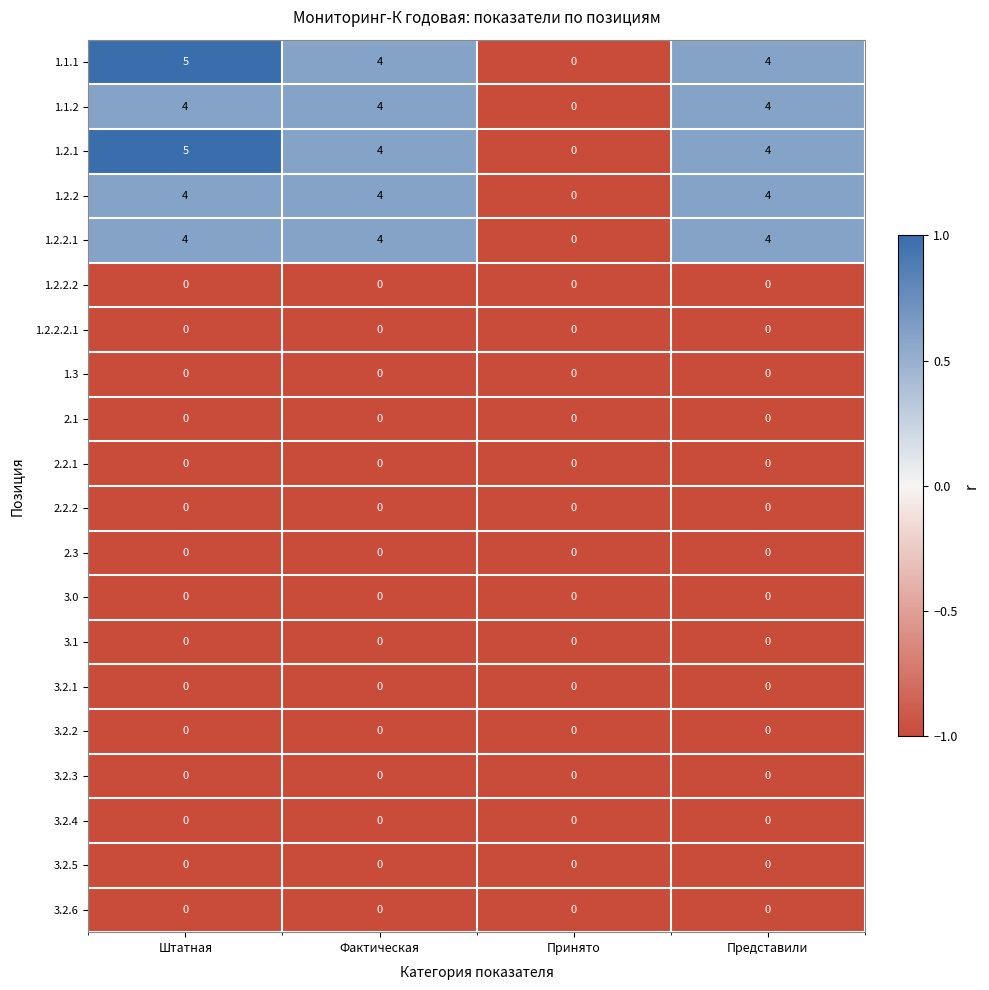

At which category is the sum across all series the highest?

Штатная